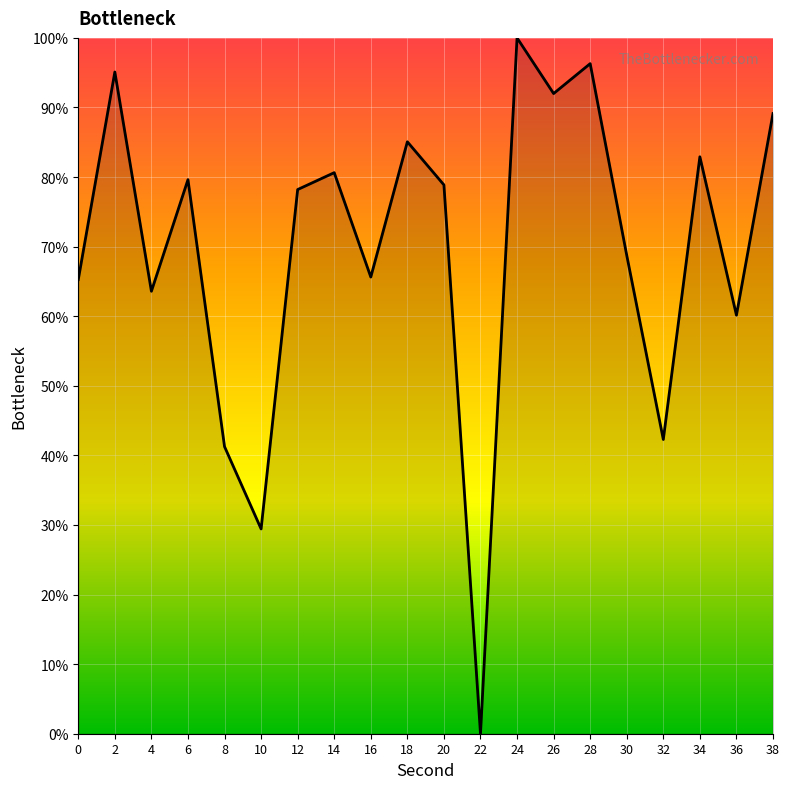

True or false: the data shows 65.3 at 0.

True